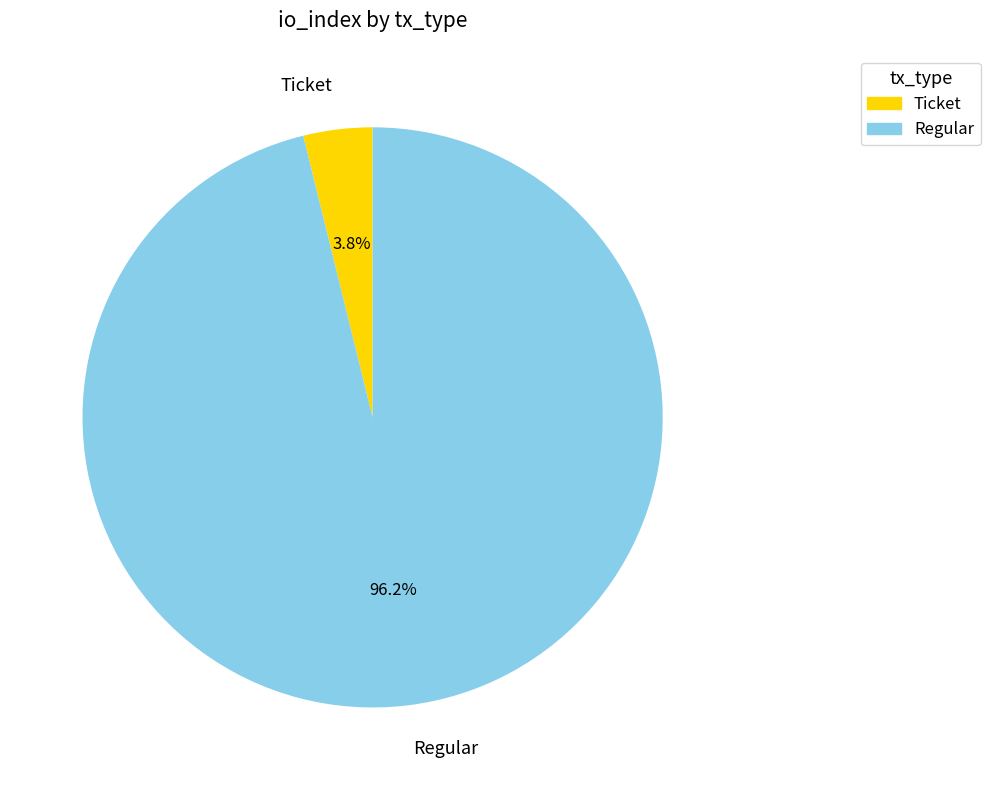

Rank the categories by value from lowest to highest.

Ticket, Regular